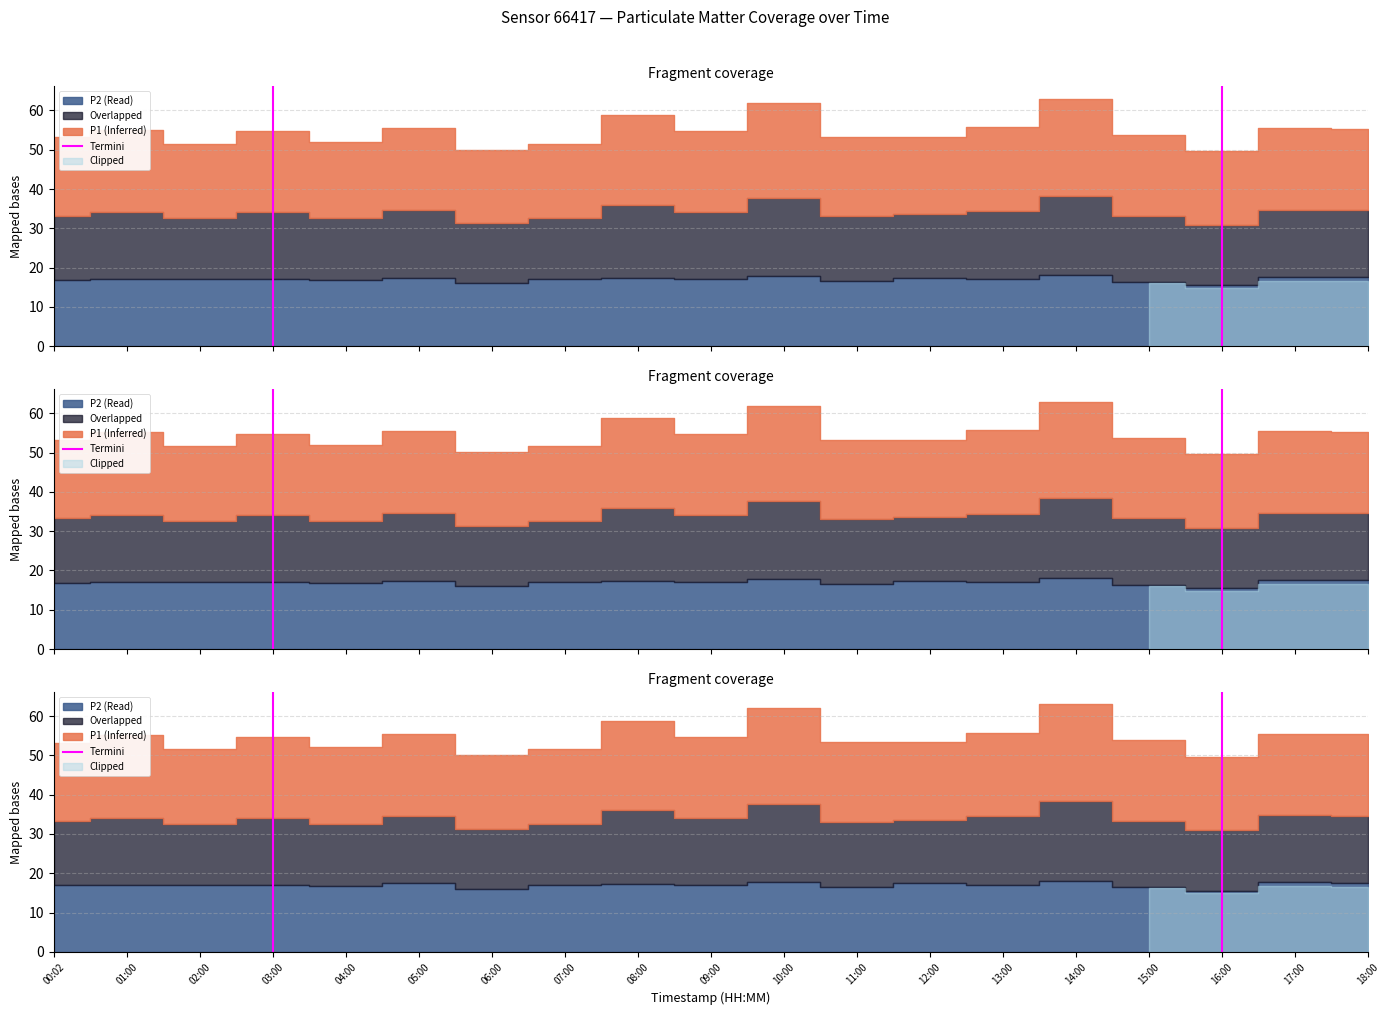

Is it true that the value at 03:00 is 0?

False